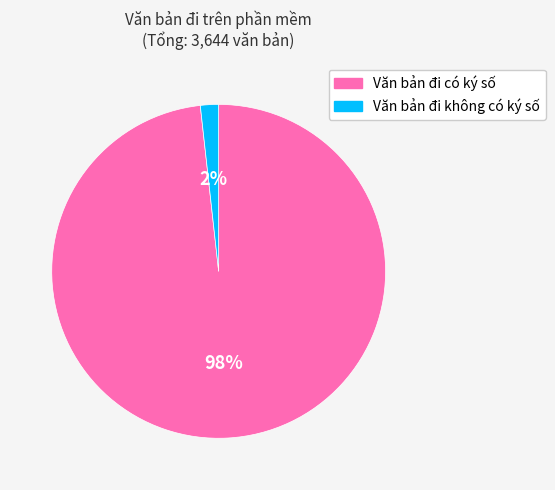

To the nearest percent, what is the difference between the largest and smallest slice percentages?

96%